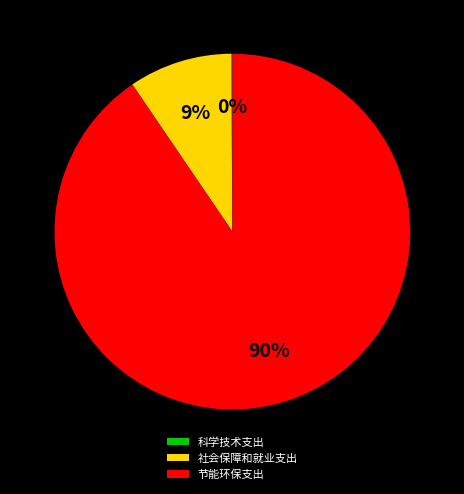

The 节能环保支出 slice represents 90% of the pie. True or false?

True